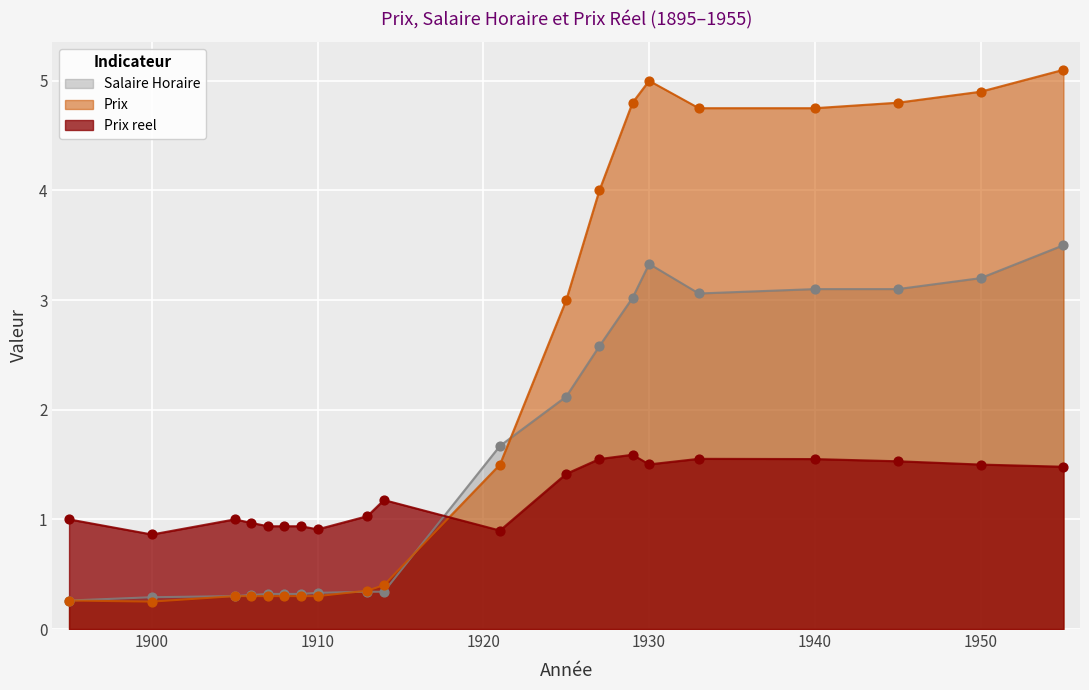

Which series reaches the minimum Y coordinate?

Prix